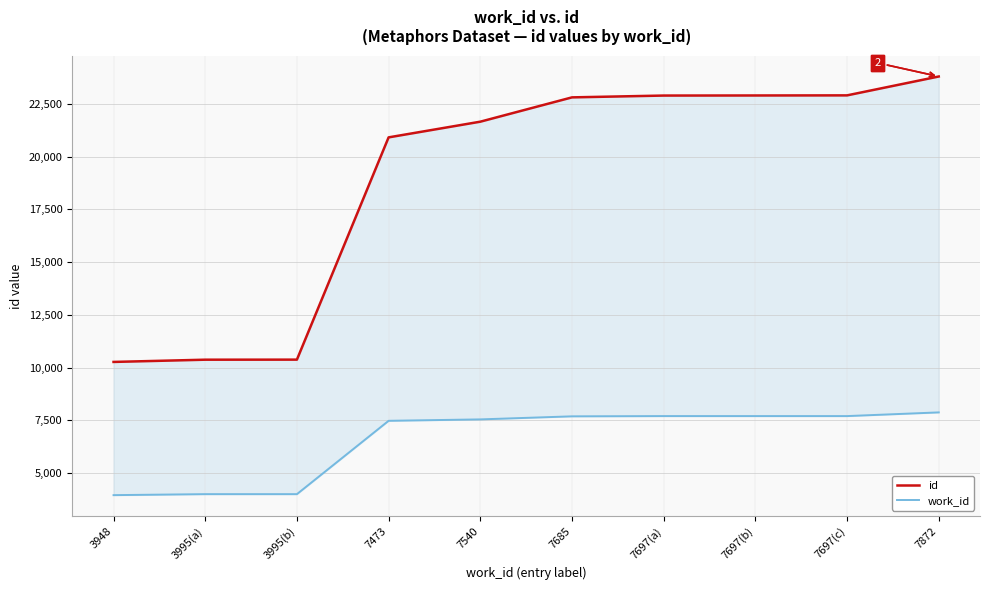

Which series has the widest spread of values?

id